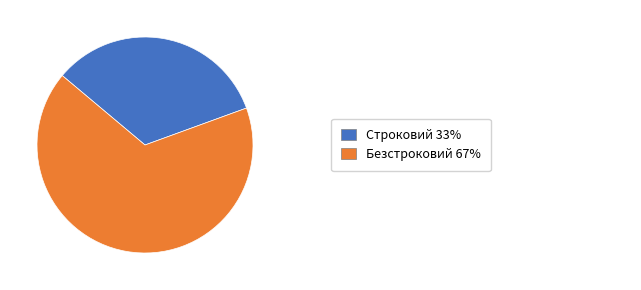

How many segments does this pie chart have?

2